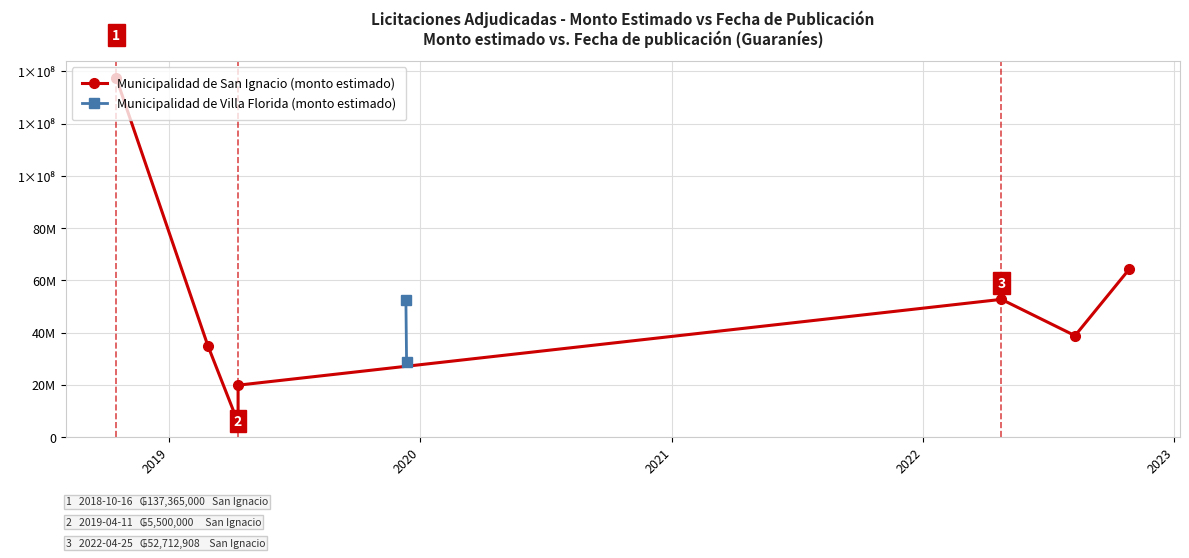

True or false: the data shows 34299796 at 2019-12-11.

False